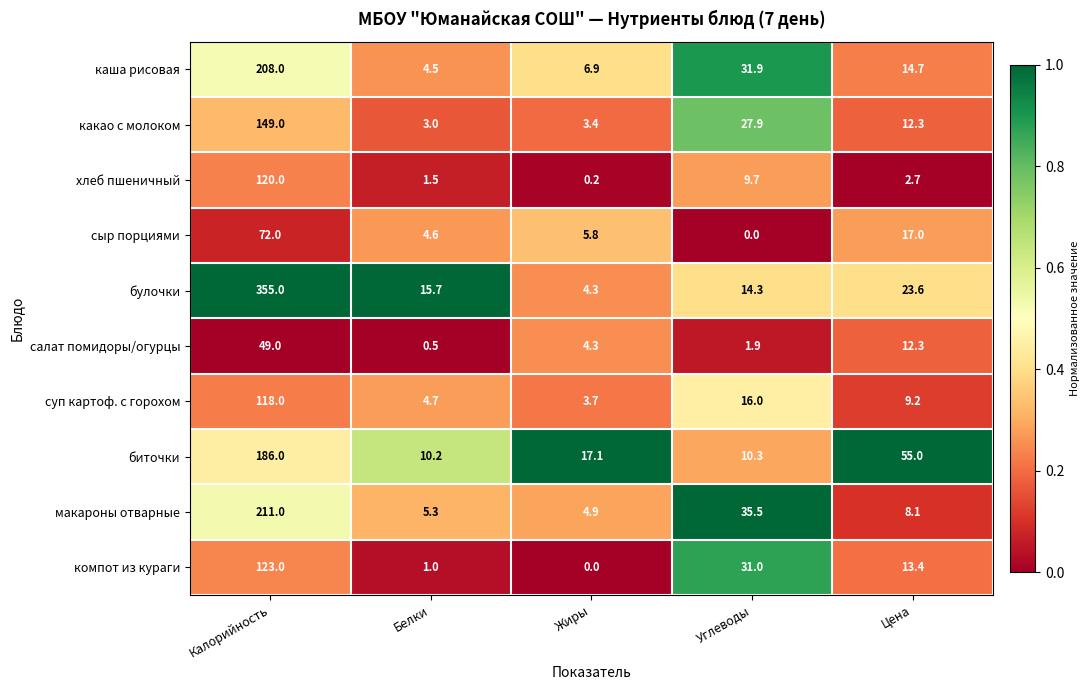

At which label does каша рисовая first exceed 14?

Калорийность